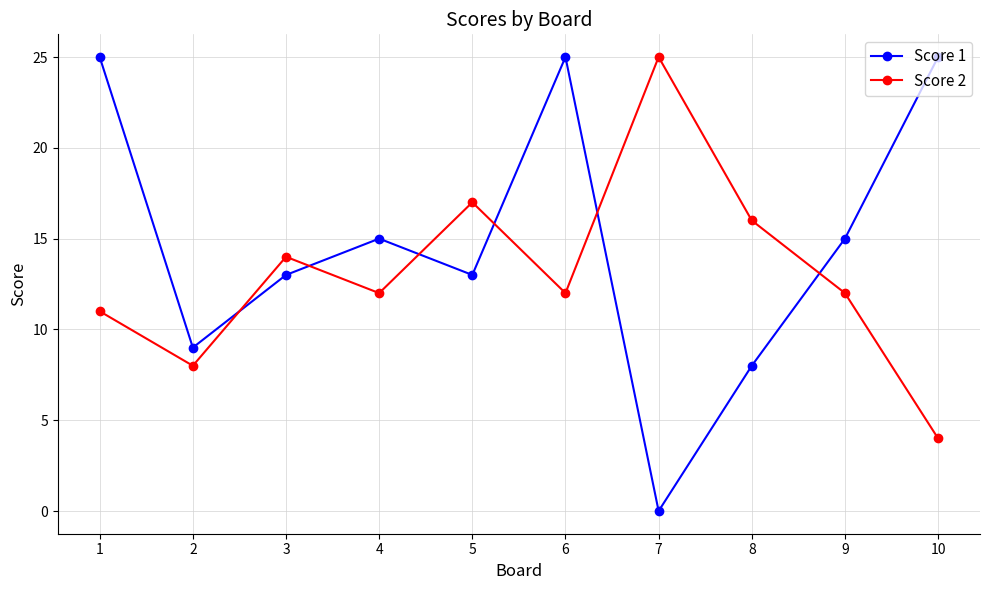

Between which two adjacent categories do Score 2 and Score 1 first intersect?

2 and 3